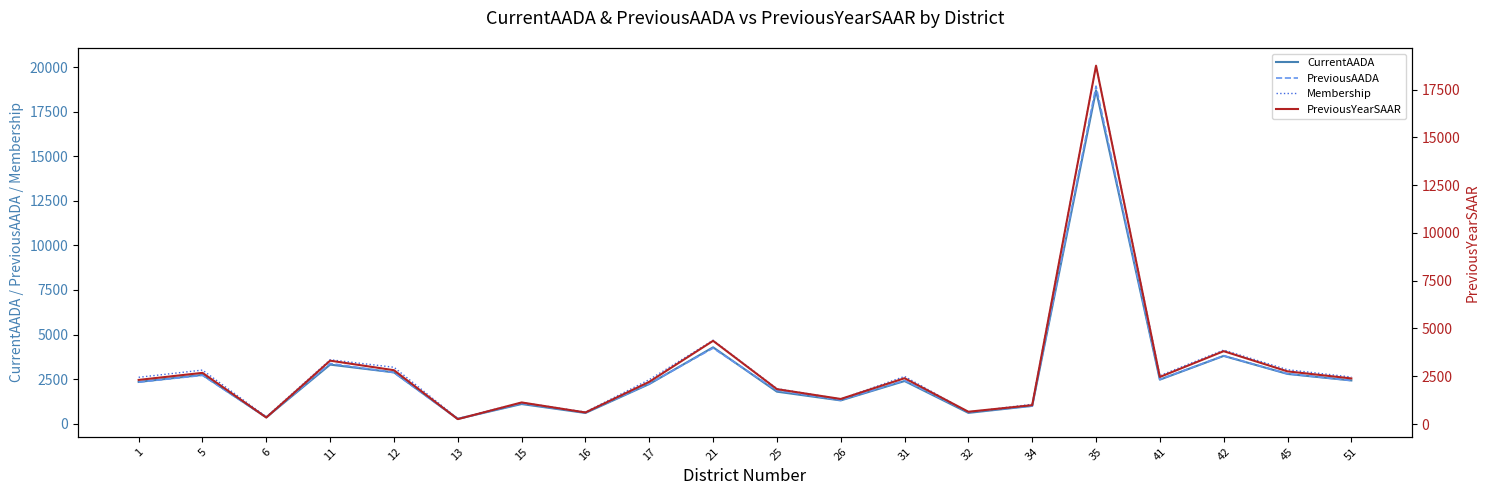

Rank the series at 6 from lowest to highest value.

PreviousYearSAAR, PreviousAADA, CurrentAADA, Membership